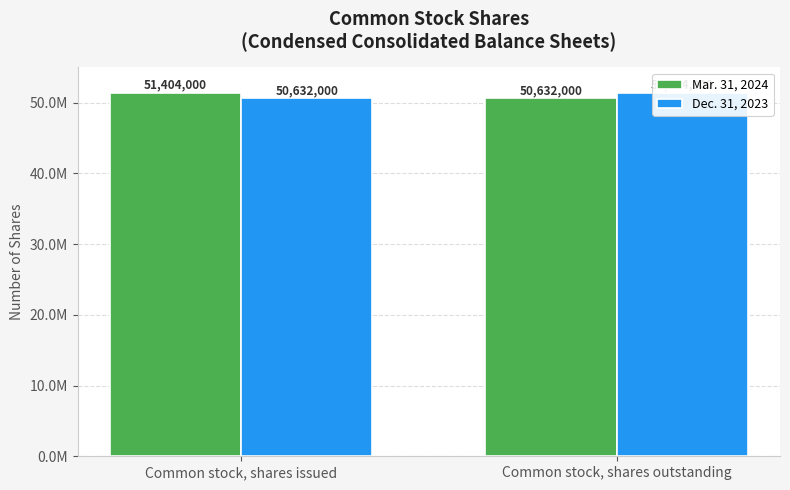

What position from the right is Common stock, shares issued?

2